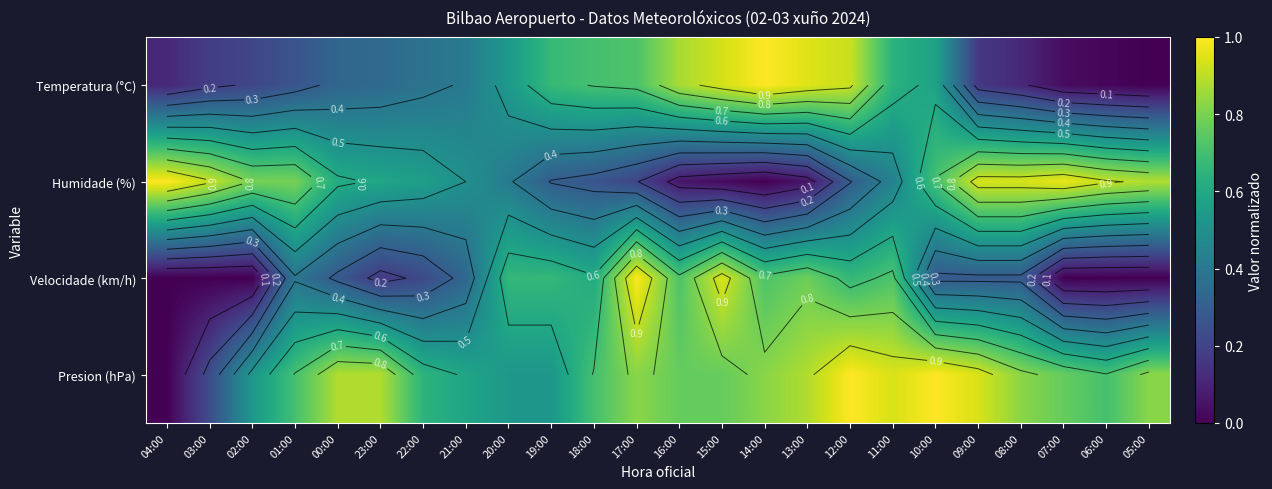

Between 13:00 and 11:00, which series saw the biggest shift?

Humidade (%)